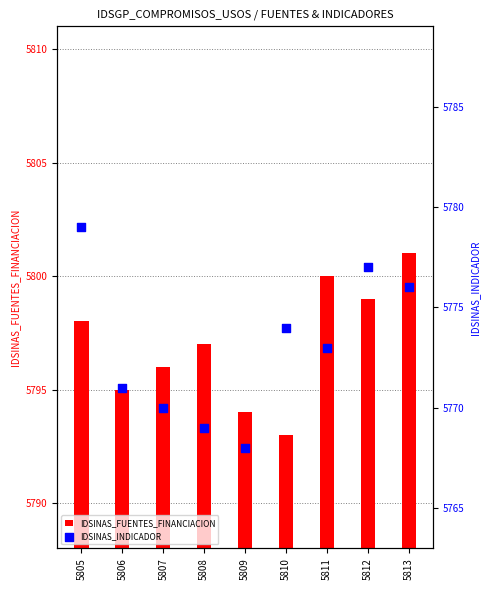

Is the value of IDSINAS_INDICADOR at 5806 greater than the value of IDSINAS_FUENTES_FINANCIACION at 5812?

No